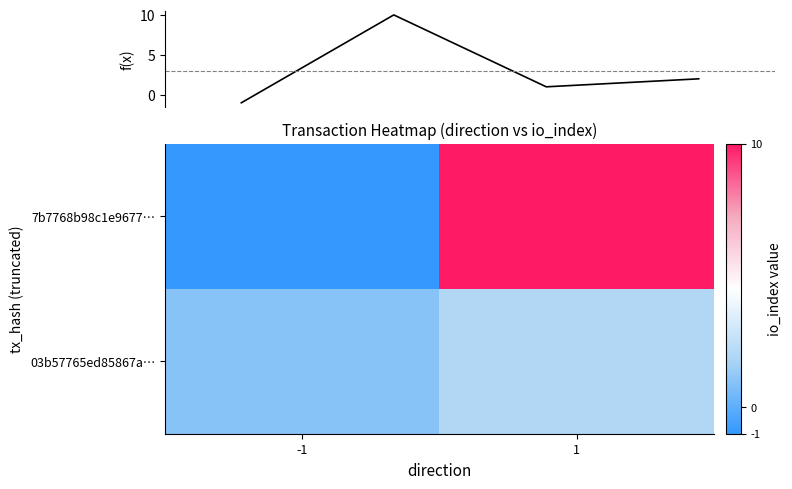

The value of 7b7768b98c1e9677e3427bc1e7a8dd50c58b52b at 0 is -1. True or false?

False